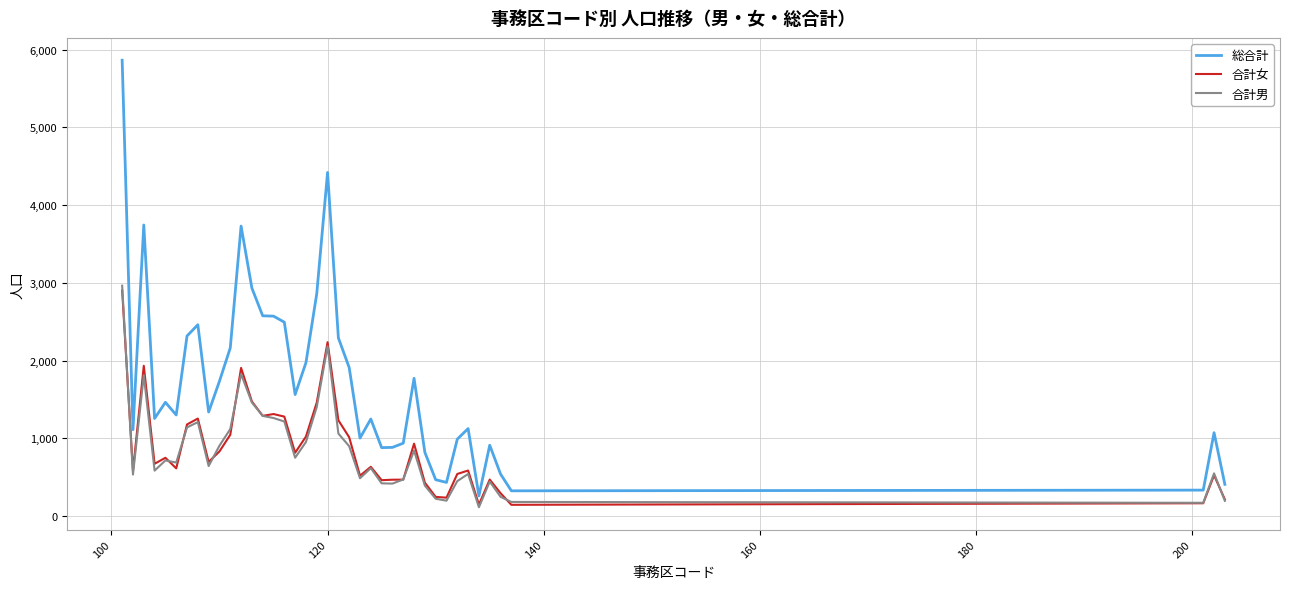

True or false: 総合計 and 合計男 intersect in this chart.

False